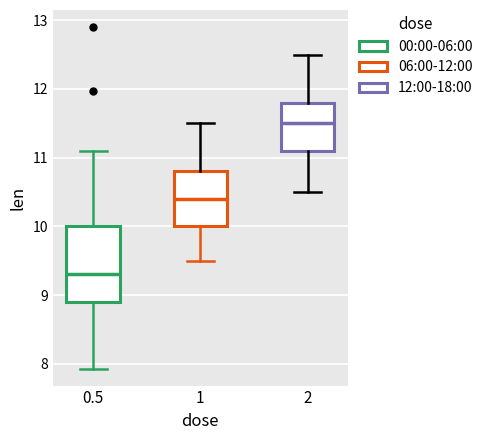

Reading left to right, read every box against the y-axis: the position of its median line, the range the box covers, and the ends of its whiskers. The values are not printed on the chart, so give them approximately, as read against the axis.

0.5: median 9.3, box 8.9 to 10.0, whiskers 7.9 to 11.1
1: median 10.4, box 10.0 to 10.8, whiskers 9.5 to 11.5
2: median 11.5, box 11.1 to 11.8, whiskers 10.5 to 12.5